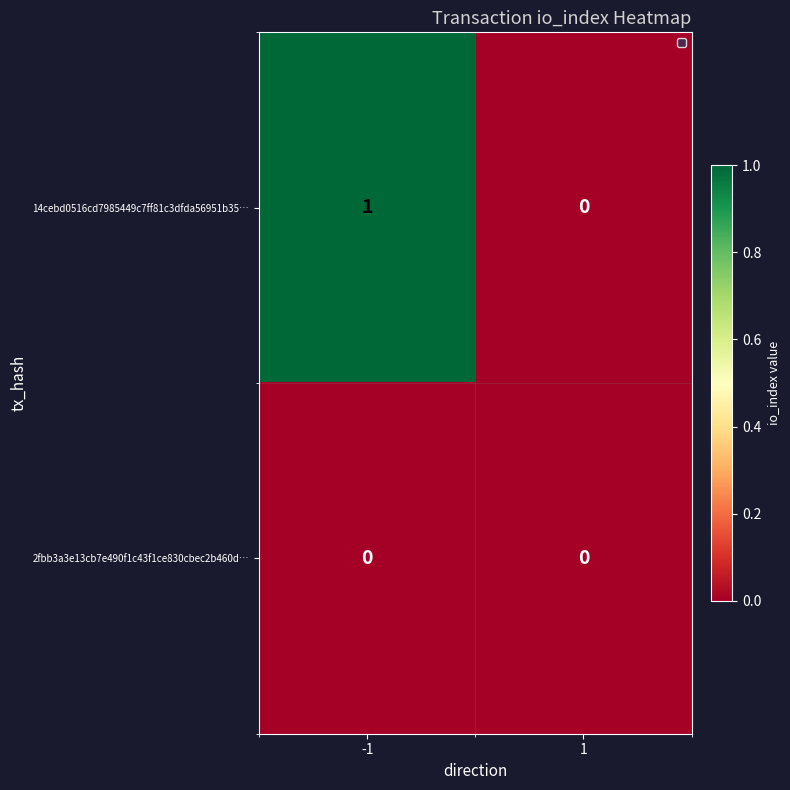

How many data points does each series have?

2